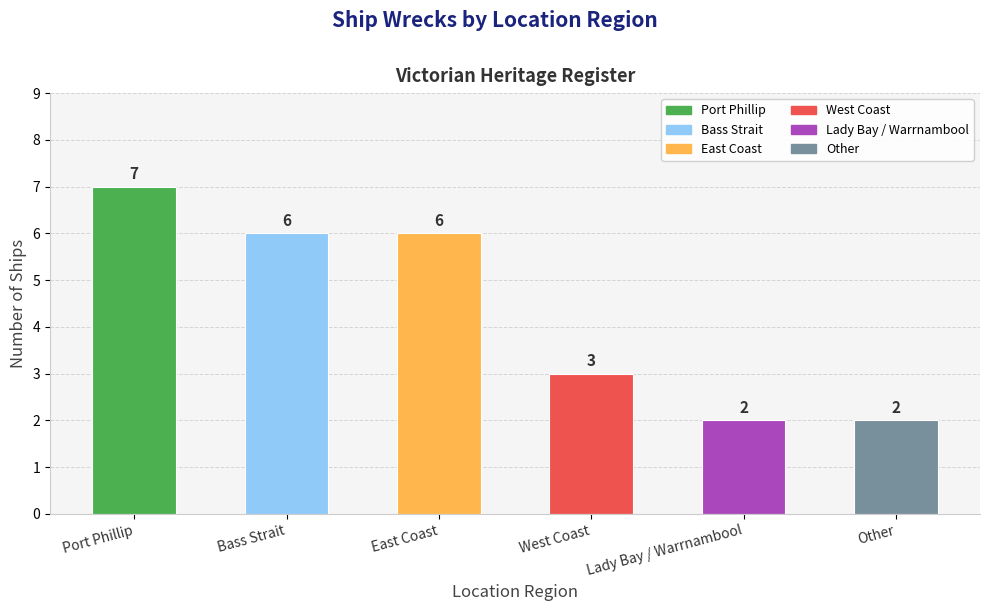

Reading left to right, extract all data points from this chart.

Port Phillip=7	Bass Strait=6	East Coast=6	West Coast=3	Lady Bay / Warrnambool=2	Other=2